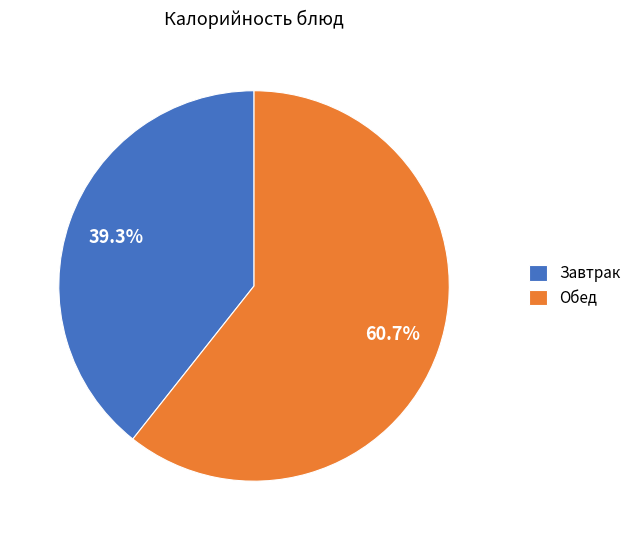

What is the ratio of the value at Обед to the value at Завтрак?

1.5